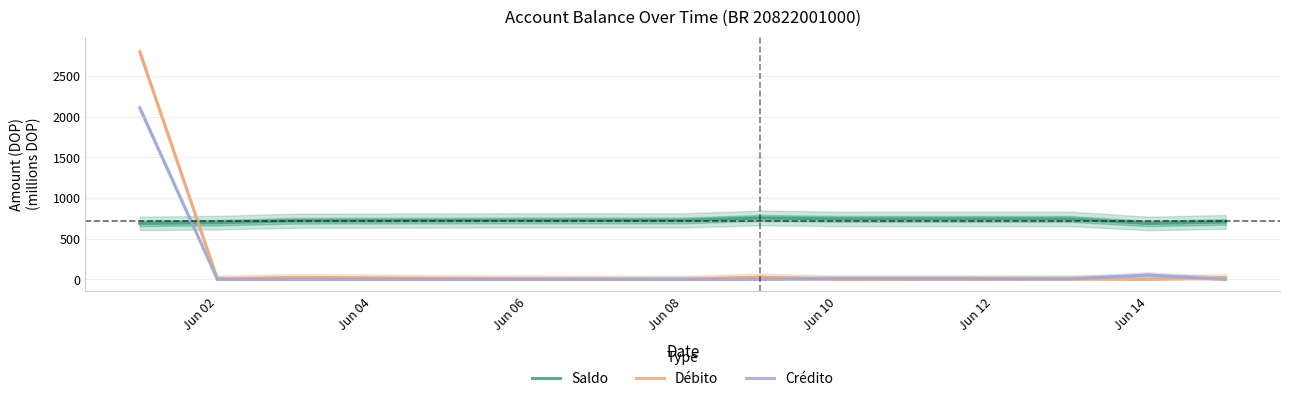

Is the value of Saldo at Jun 02 greater than the value of Débito at Jun 02?

Yes